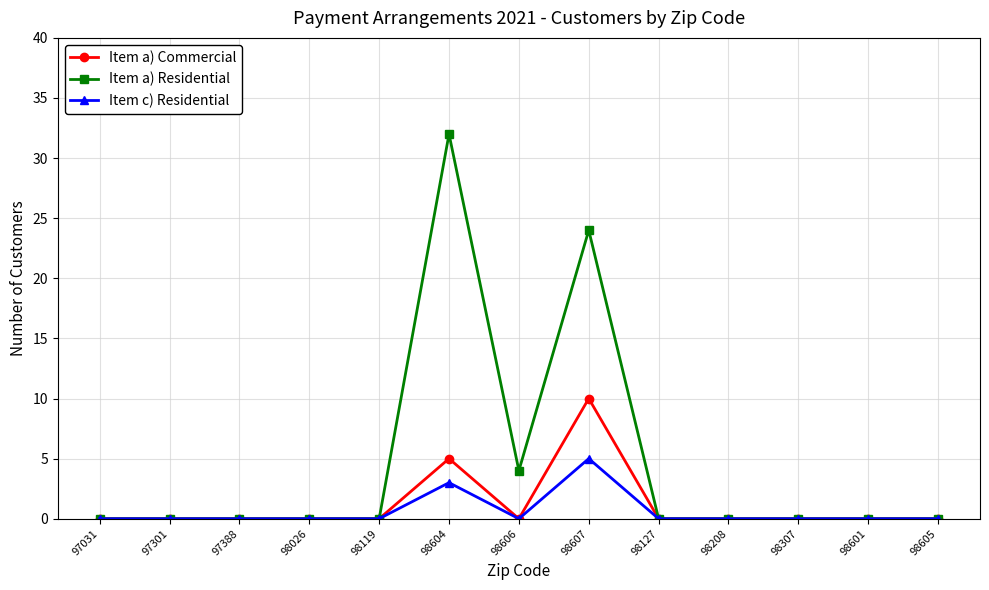

True or false: Item c) Residential has more than 1 interior local peaks.

True